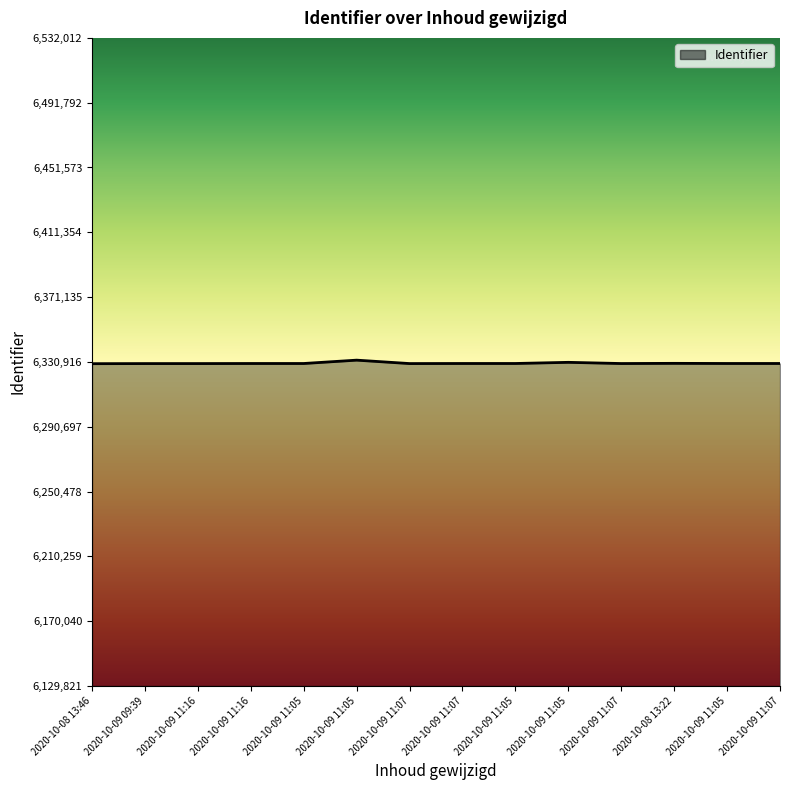

How many interior local peaks (higher than both neighbors) does the data have?

3